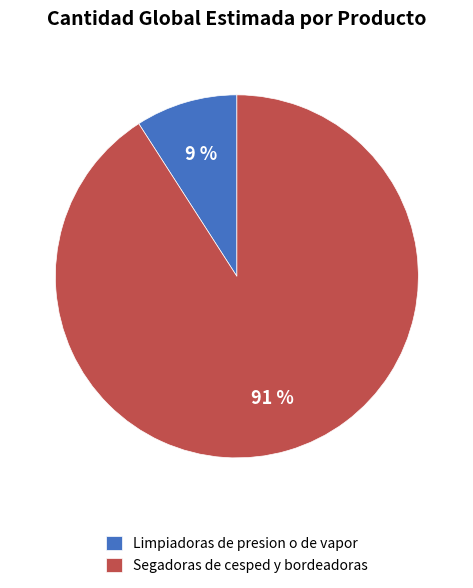

Which category accounts for the majority?

Segadoras de cesped y bordeadoras